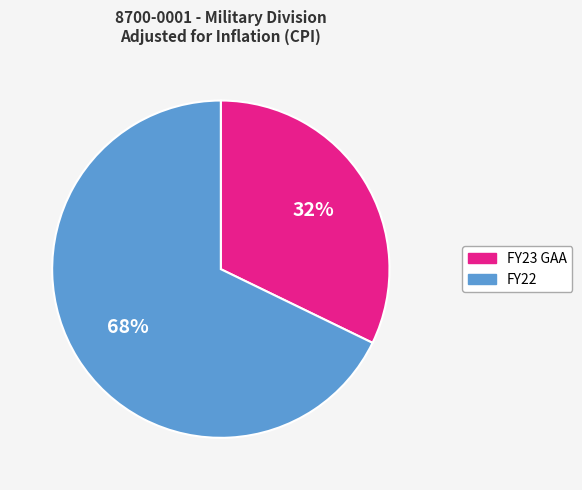

To the nearest percent, what percentage of the pie is FY23 GAA?

32%